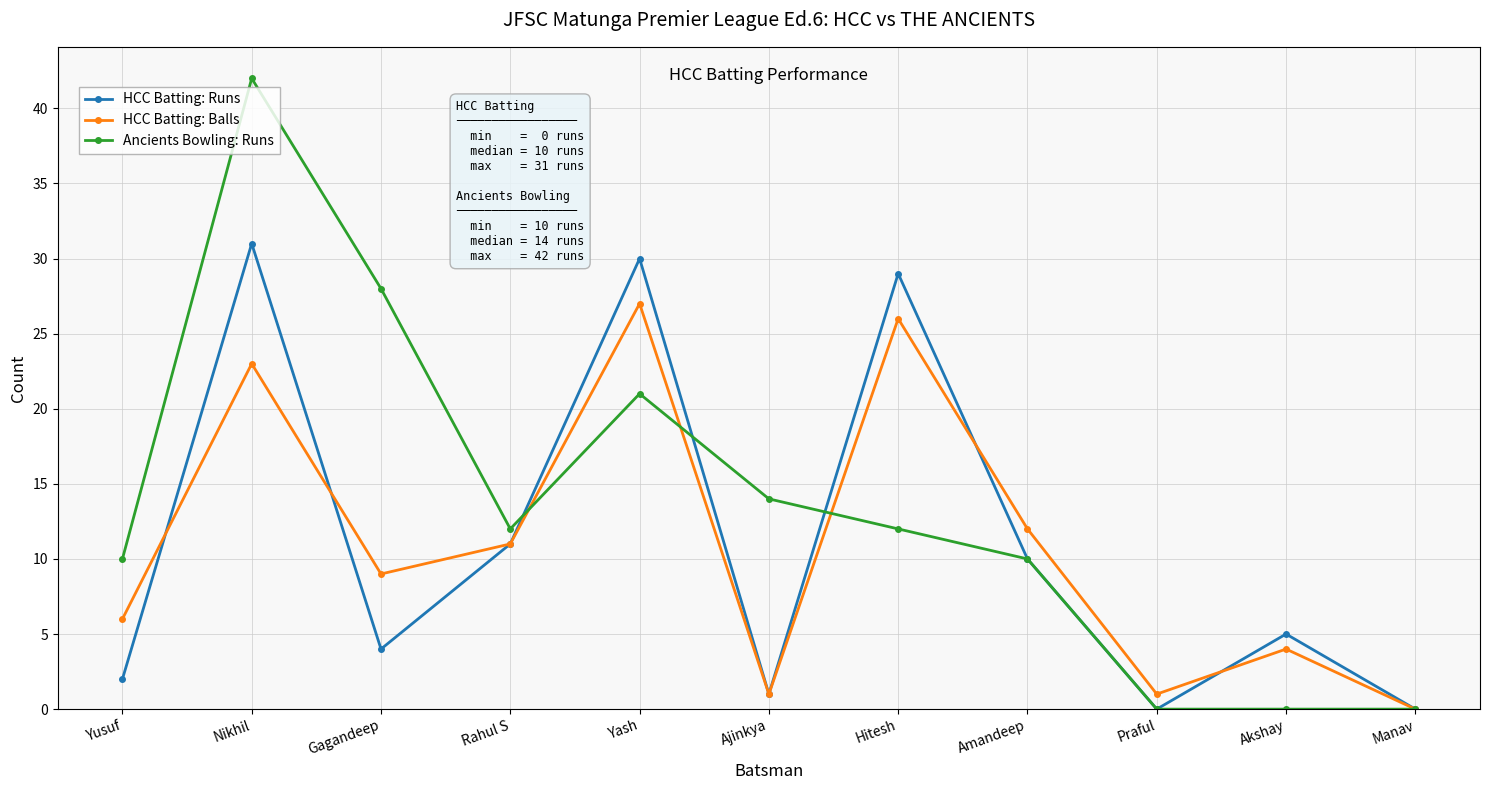

How many categories are shown in the chart?

11